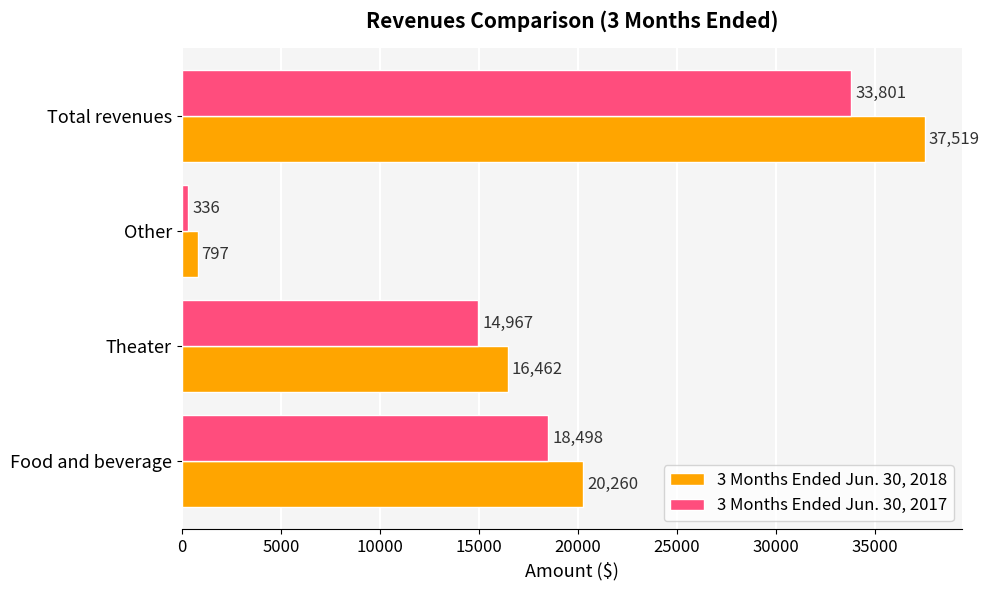

What is the average value of the 3 Months Ended Jun. 30, 2018 series?

18760